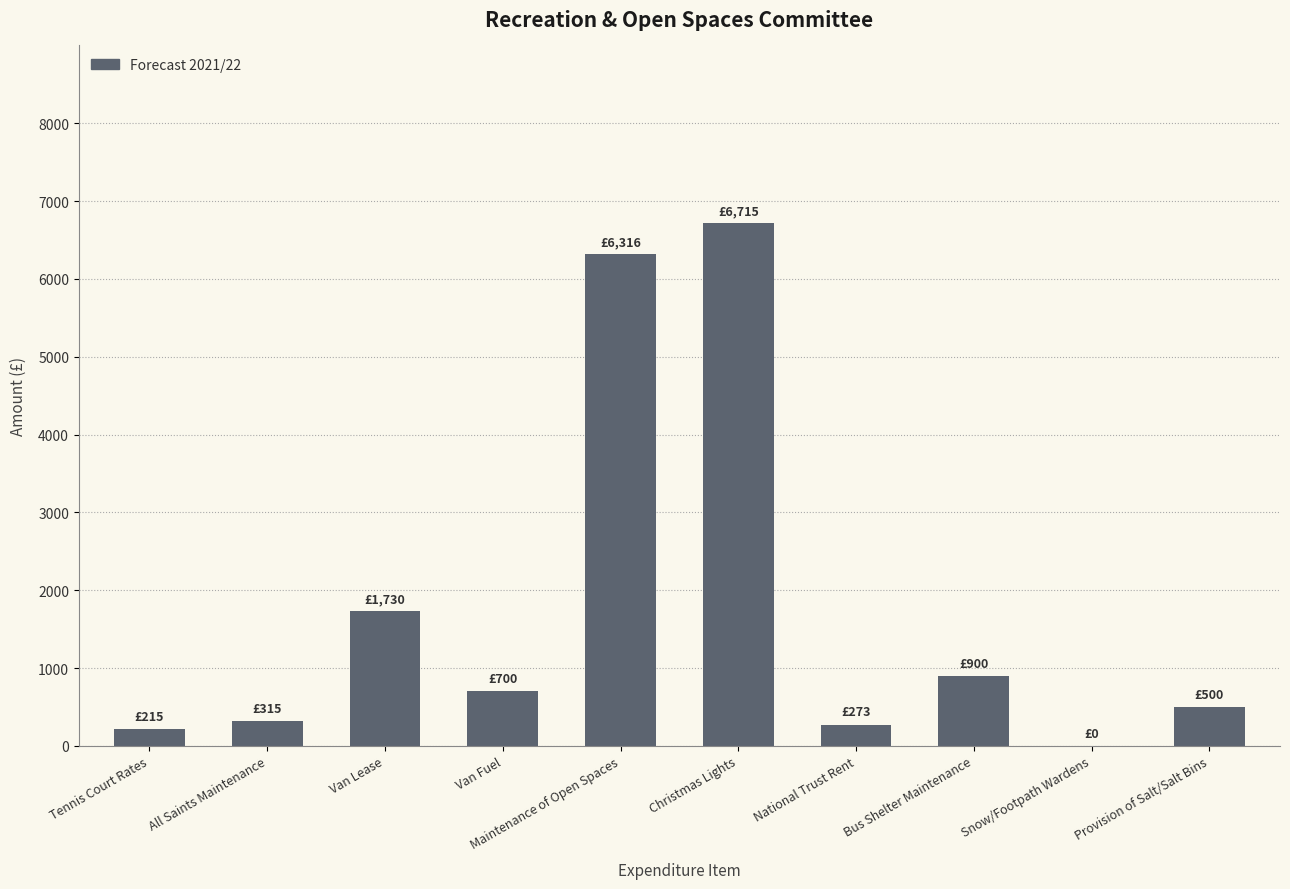

Which has a higher value, Van Fuel or Maintenance of Open Spaces?

Maintenance of Open Spaces